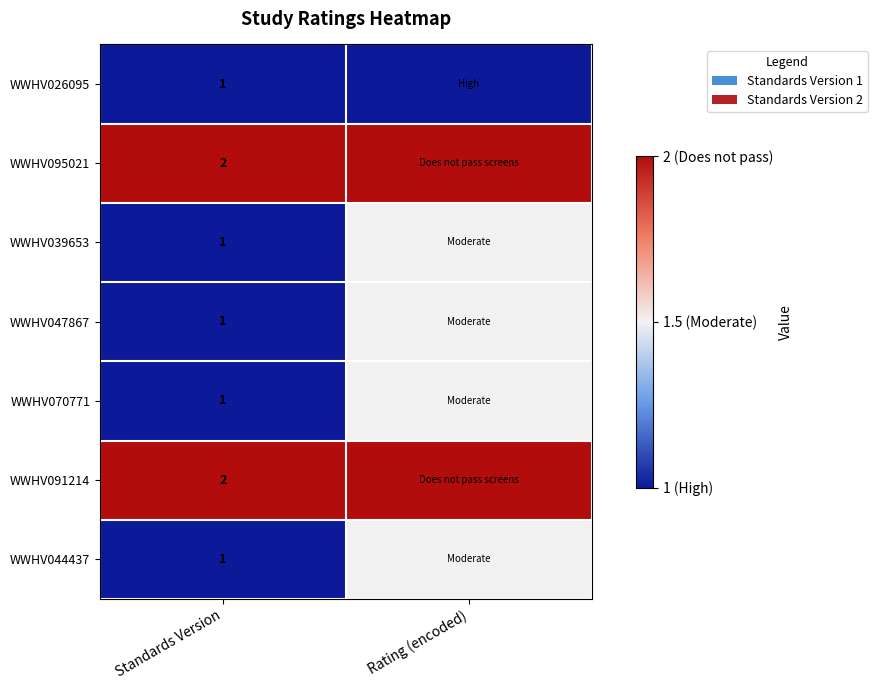

What is the difference between the highest and lowest values at Standards Version?

1.0